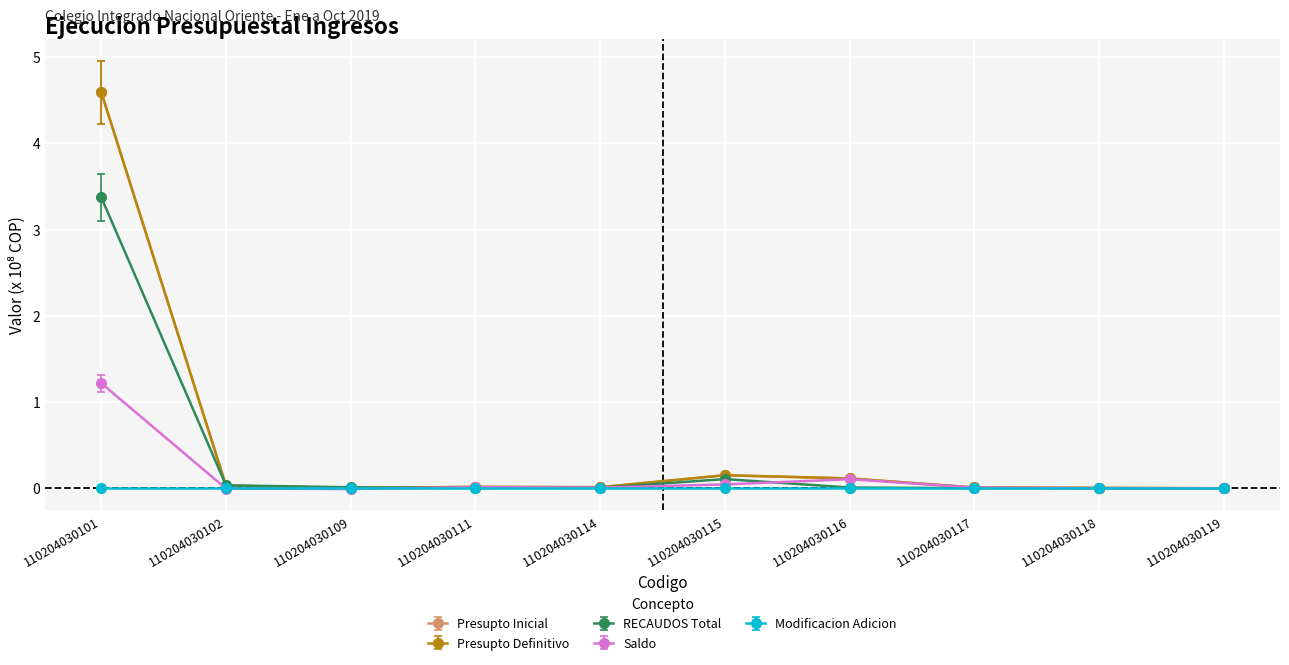

Is this an area chart (filled region under the line)?

No